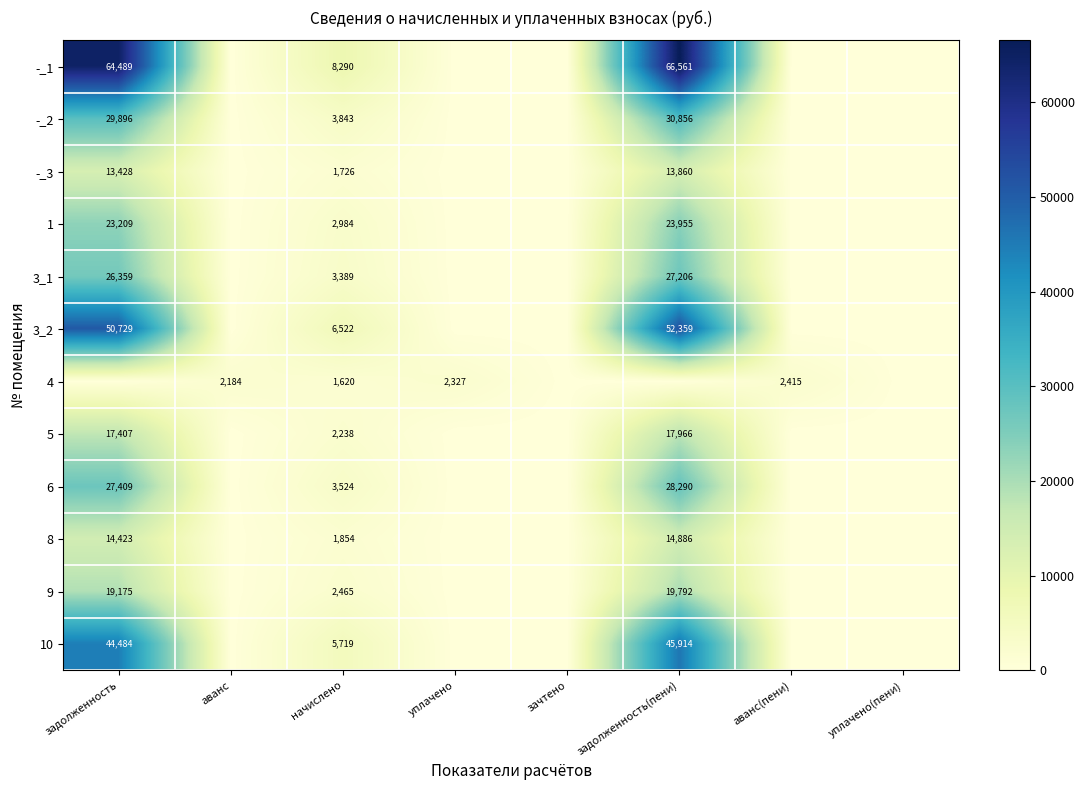

Is it true that -_2 equals 0.0 at зачтено?

True